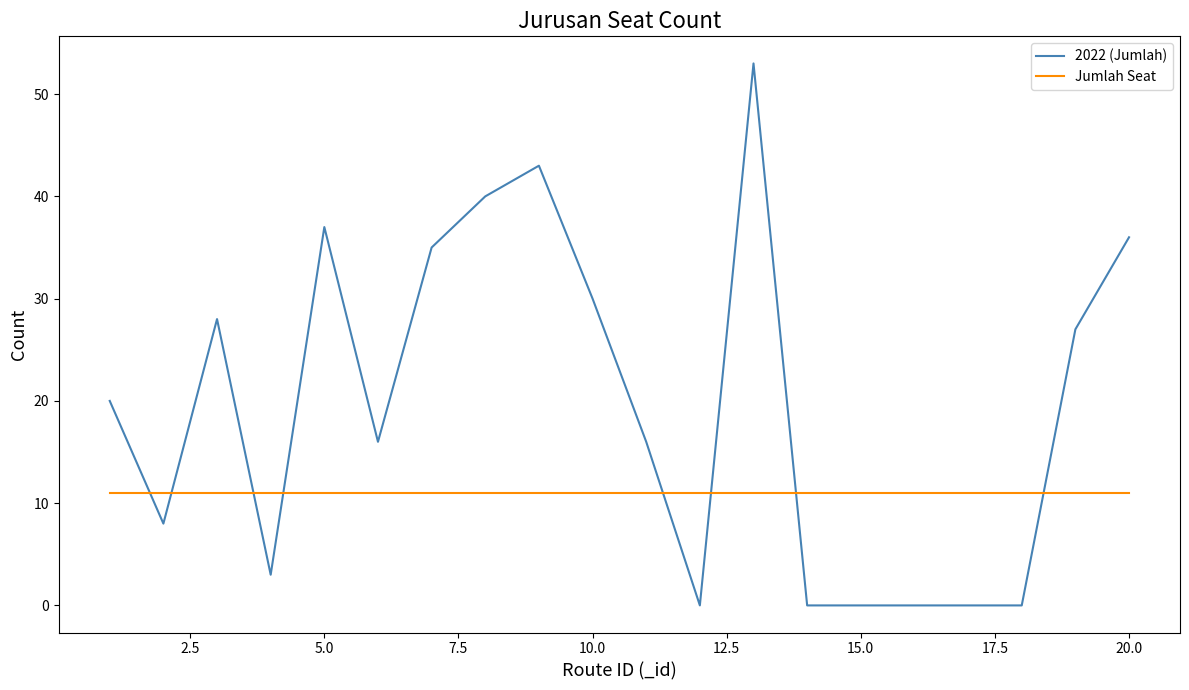

List the series in order of their peak value, lowest first.

Jumlah Seat, 2022 (Jumlah)